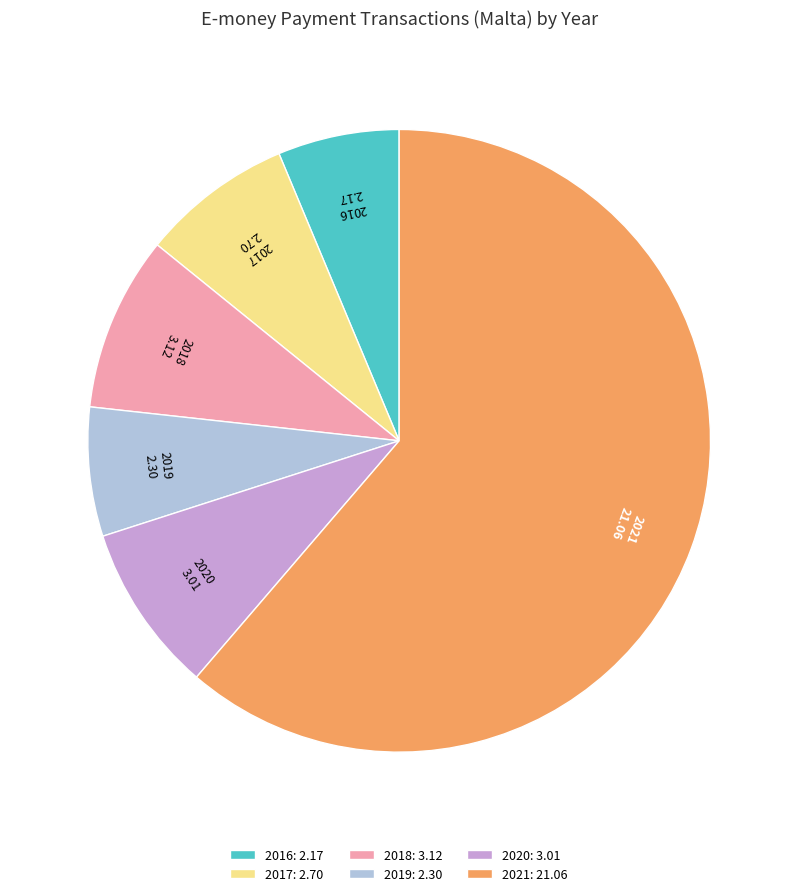

Count the number of slices in the pie.

6